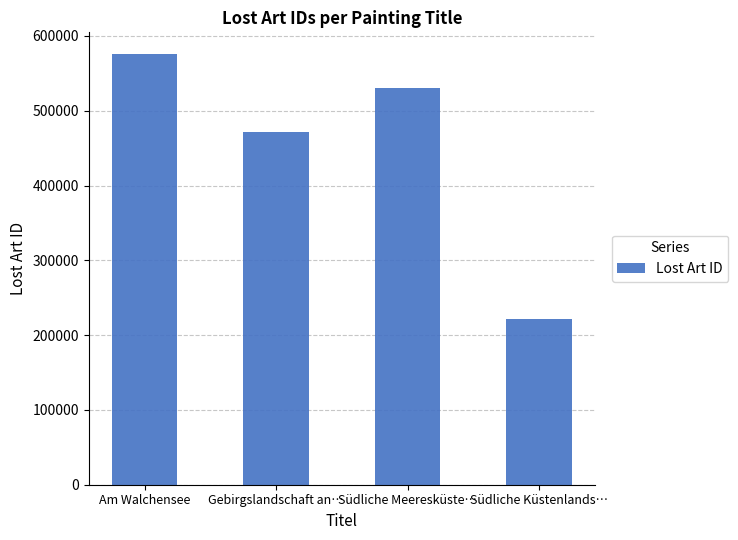

Between Am Walchensee and Südliche Meeresküste…, which is larger?

Am Walchensee